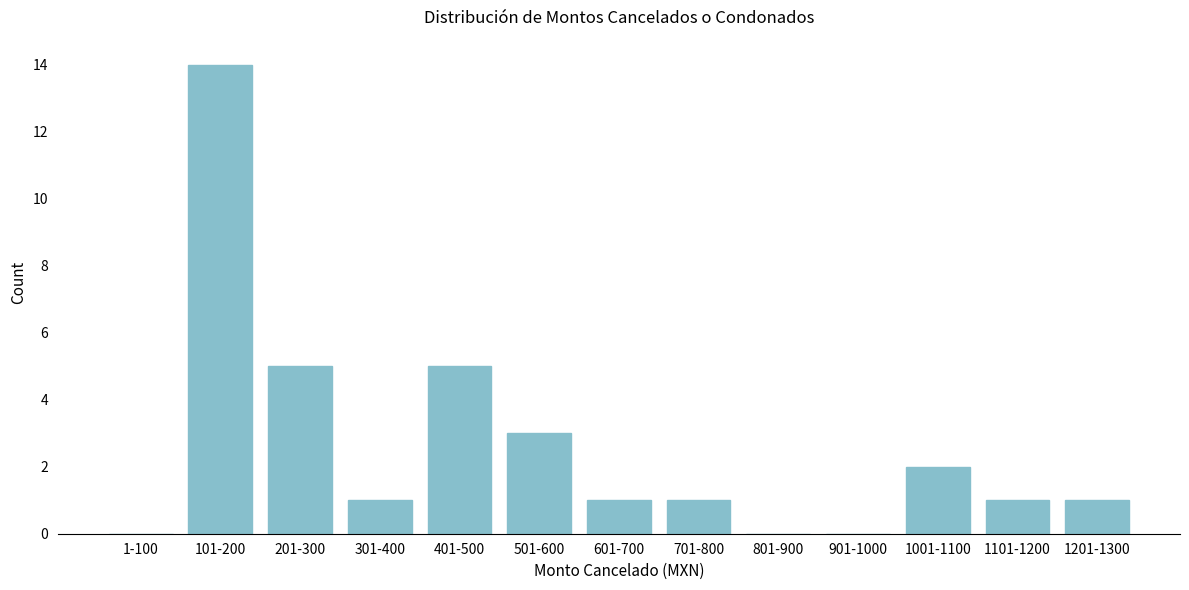

Reading left to right, transcribe all the data shown in this chart.

1-100=0	101-200=14	201-300=5	301-400=1	401-500=5	501-600=3	601-700=1	701-800=1	801-900=0	901-1000=0	1001-1100=2	1101-1200=1	1201-1300=1